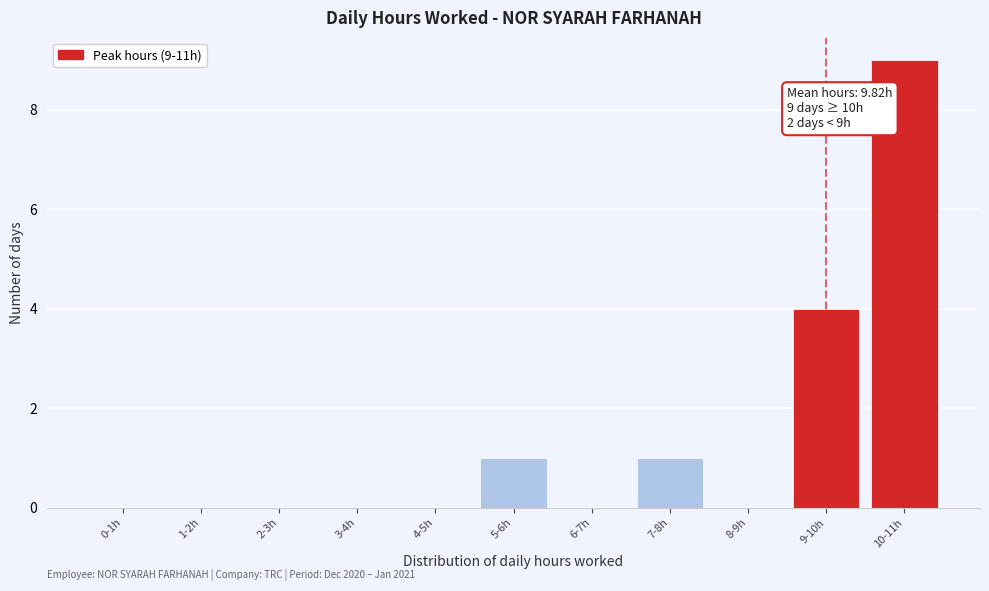

Reading left to right, what are all the values shown in this chart?

0-1h=0	1-2h=0	2-3h=0	3-4h=0	4-5h=0	5-6h=1	6-7h=0	7-8h=1	8-9h=0	9-10h=4	10-11h=9